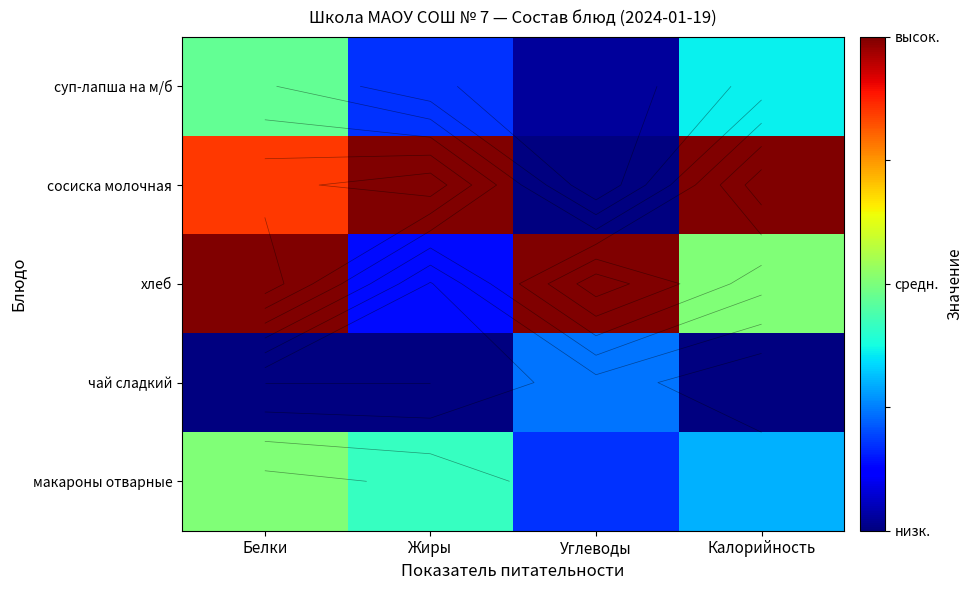

At which label is хлеб closest to 0?

Жиры